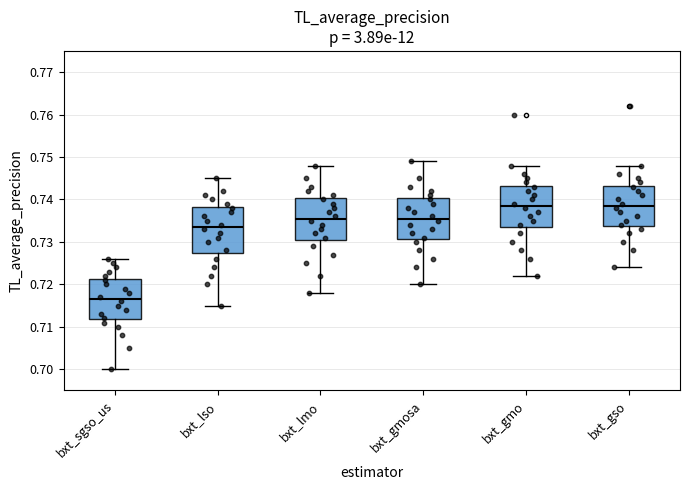

Reading left to right, transcribe this box plot: for each box, give where its median line is, the range the box spans, and where its two whiskers end, as read against the y-axis. The values are not printed on the chart, so give them approximately, as read against the axis.

bxt_sgso_us: median 0.717, box 0.712 to 0.721, whiskers 0.700 to 0.726
bxt_lso: median 0.734, box 0.728 to 0.738, whiskers 0.715 to 0.745
bxt_lmo: median 0.736, box 0.731 to 0.740, whiskers 0.718 to 0.748
bxt_gmosa: median 0.736, box 0.731 to 0.740, whiskers 0.720 to 0.749
bxt_gmo: median 0.739, box 0.734 to 0.743, whiskers 0.722 to 0.748
bxt_gso: median 0.739, box 0.734 to 0.743, whiskers 0.724 to 0.748